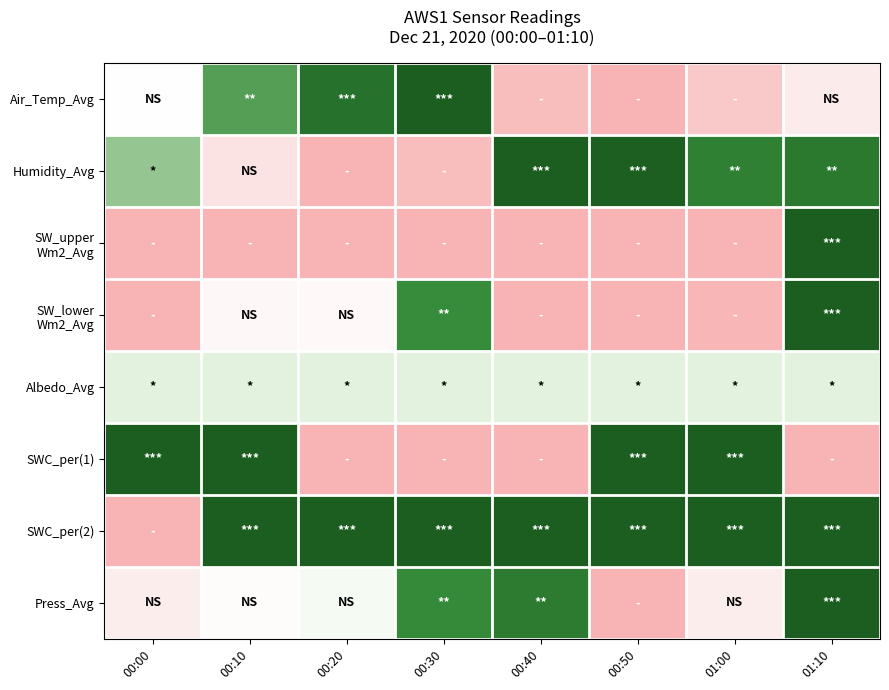

Rank the series by their maximum value, from lowest to highest.

Albedo_Avg, Air_Temp_Avg, Humidity_Avg, SW_upper Wm2_Avg, SW_lower Wm2_Avg, SWC_per(1), SWC_per(2), Press_Avg